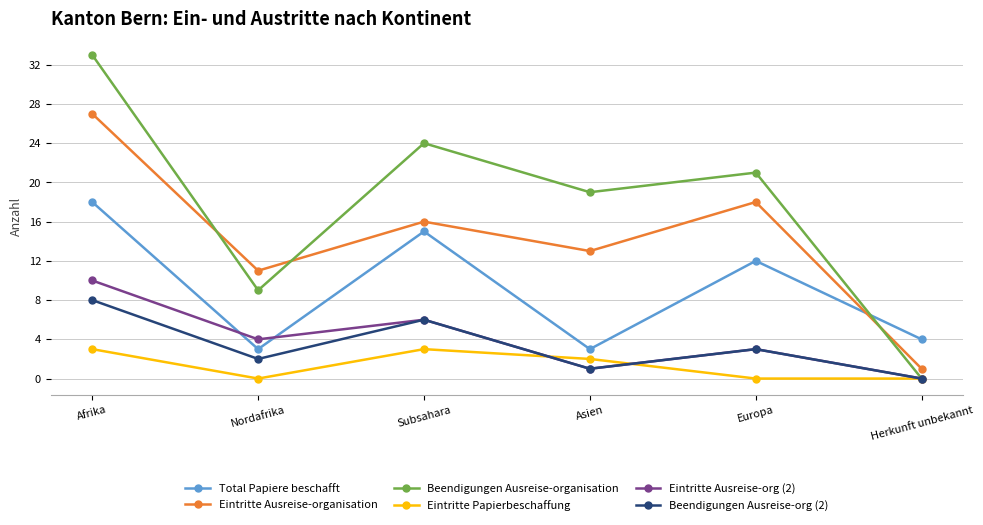

What is the highest value of the Eintritte Ausreise-organisation series?

27